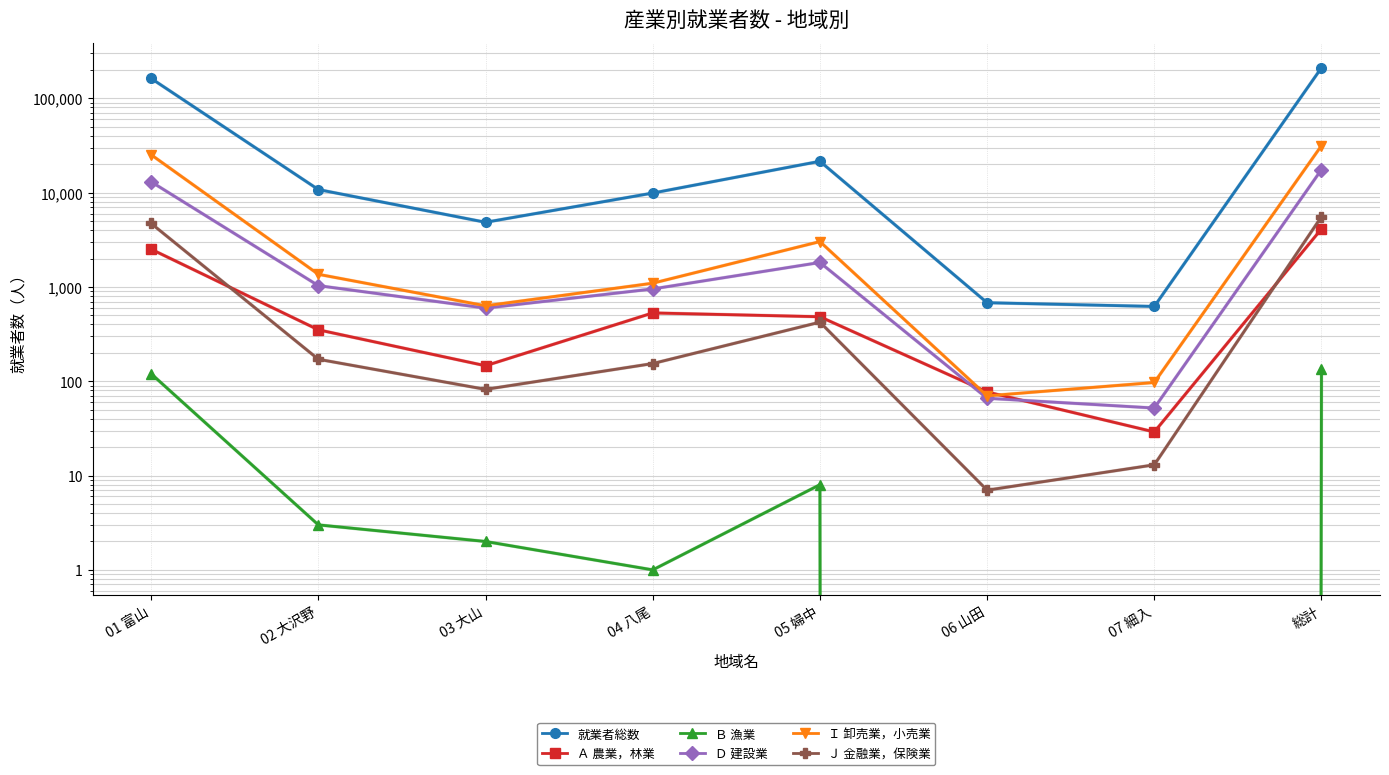

True or false: Ｄ 建設業 and 就業者総数 cross at least once.

False